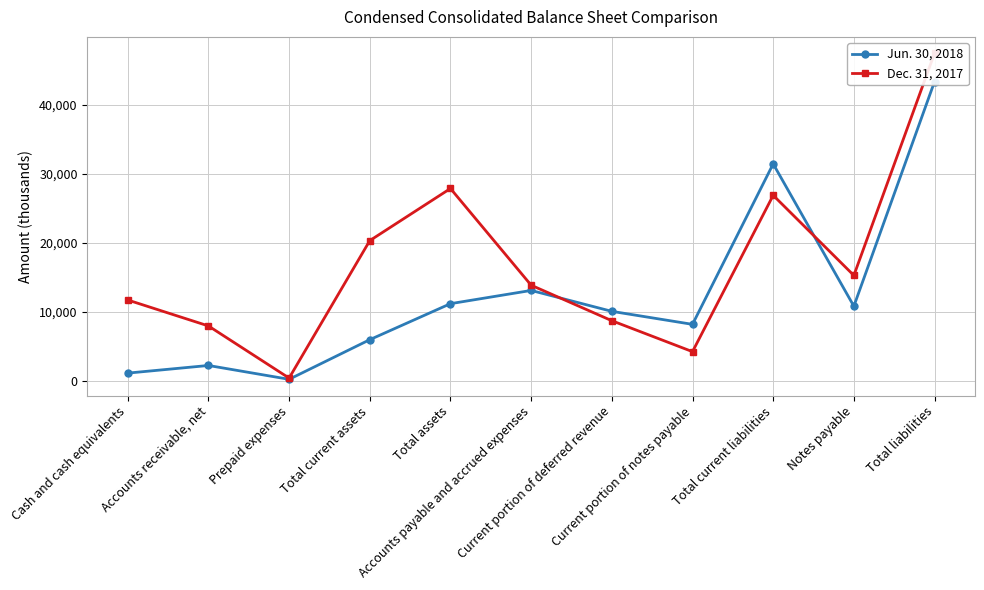

Is it true that Jun. 30, 2018 equals 11226 at Total assets?

True